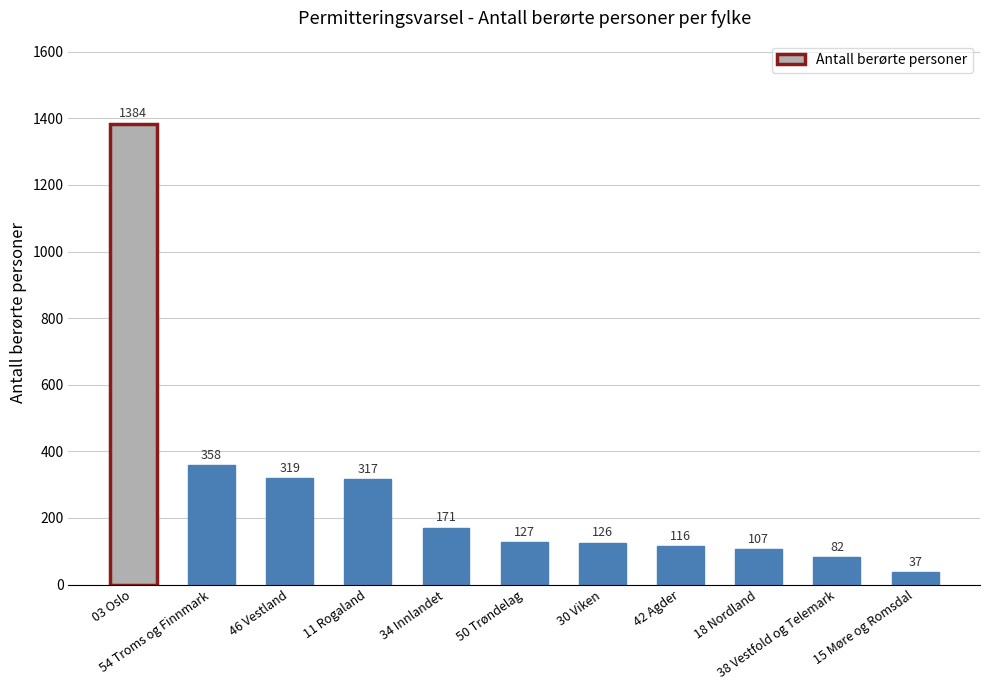

What is the change in value from 34 Innlandet to 30 Viken?

-45